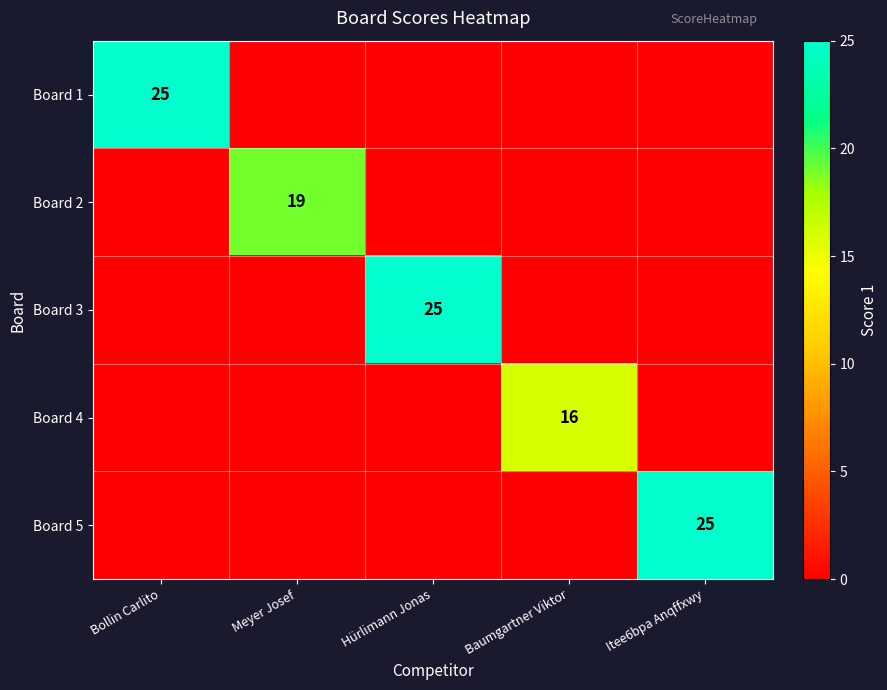

The Board 5 series shows 8 at Itee6bpa Anqffxwy. True or false?

False